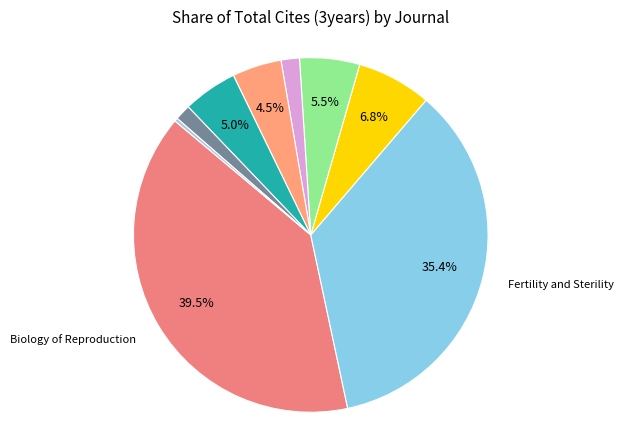

How many segments does this pie chart have?

9